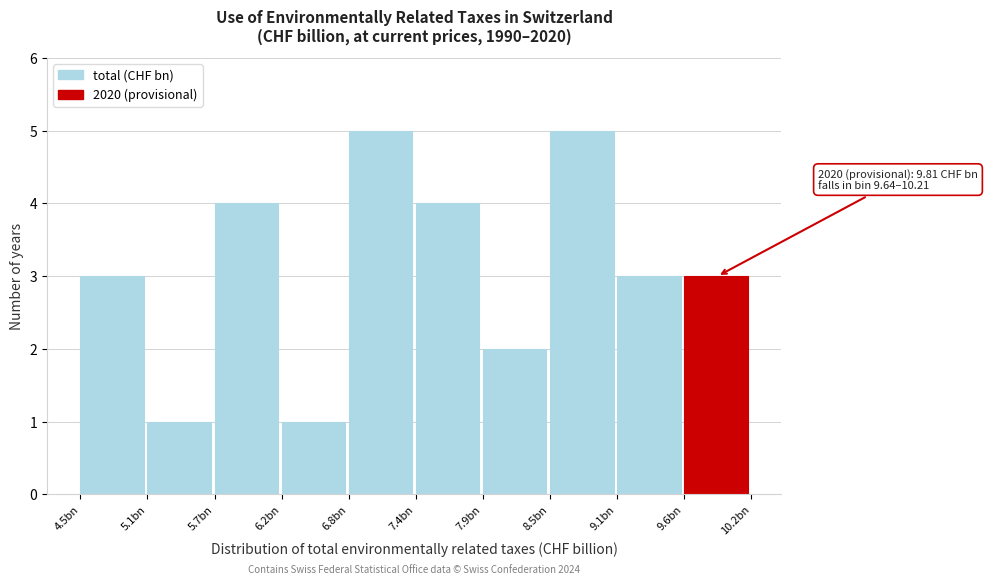

Reading right to left, list all the values displayed in this chart.

3	3	5	2	4	5	1	4	1	3